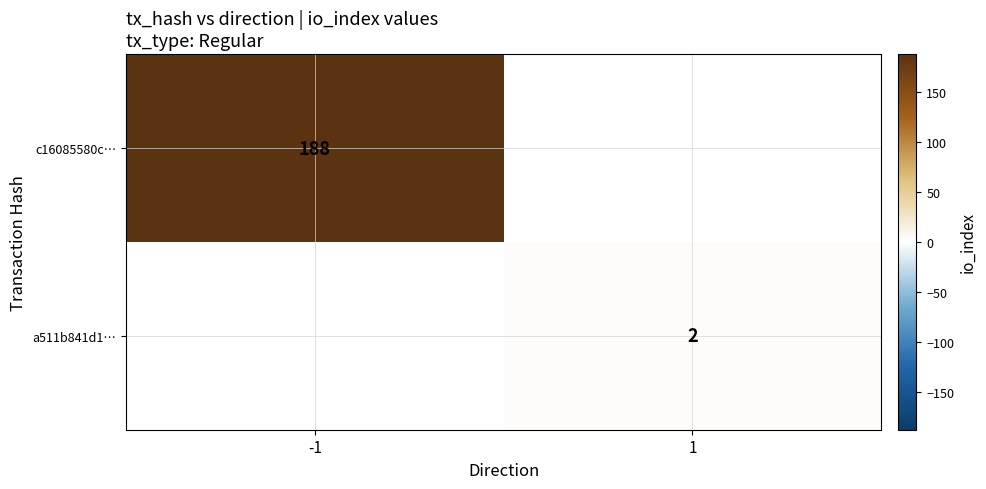

Is it true that c16085580c… equals 188 at -1?

True